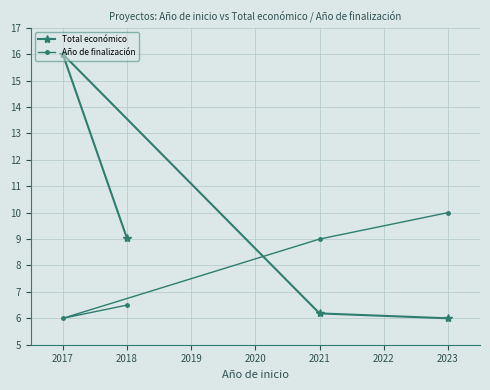

True or false: Total económico has a value of 16.0 at 2017.

True